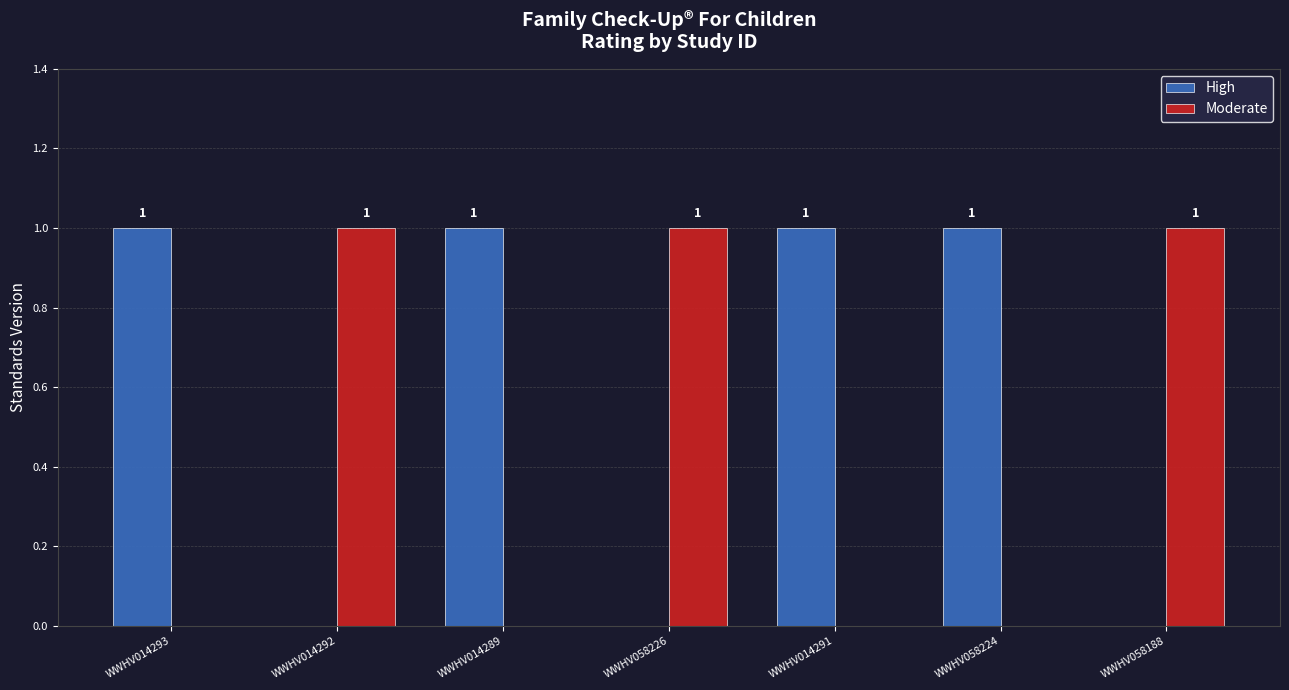

True or false: Moderate has a value of 0 at WWHV014289.

True